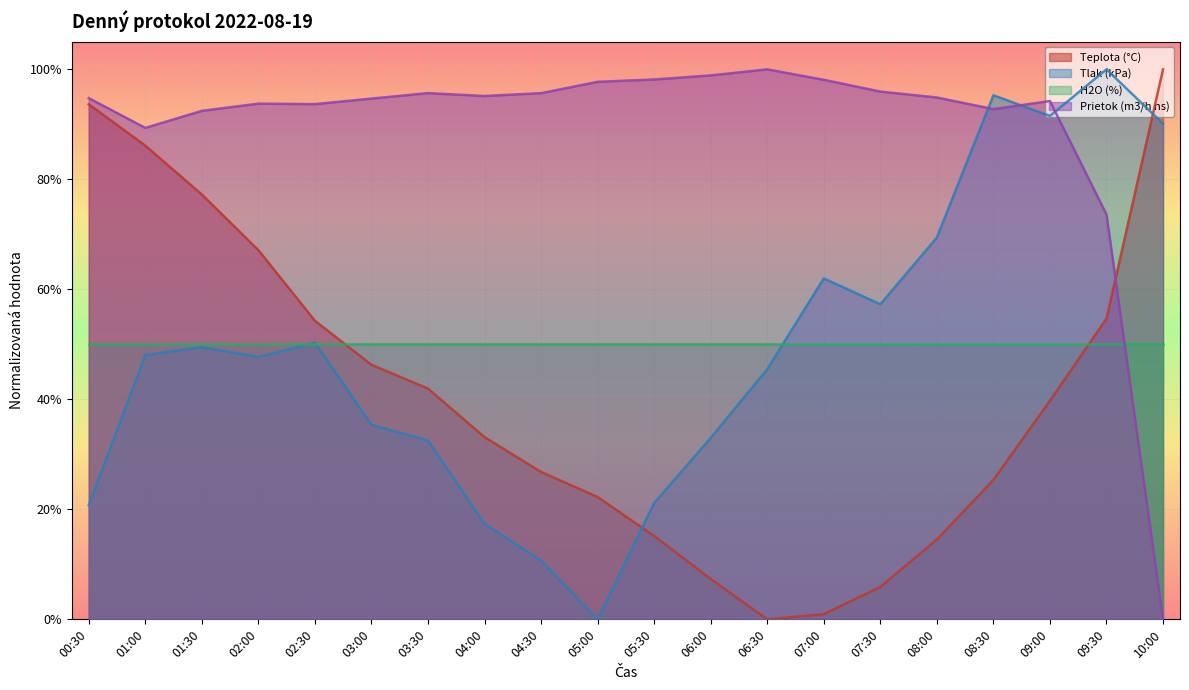

What is the difference between the highest and lowest values at 10:00?

1.0